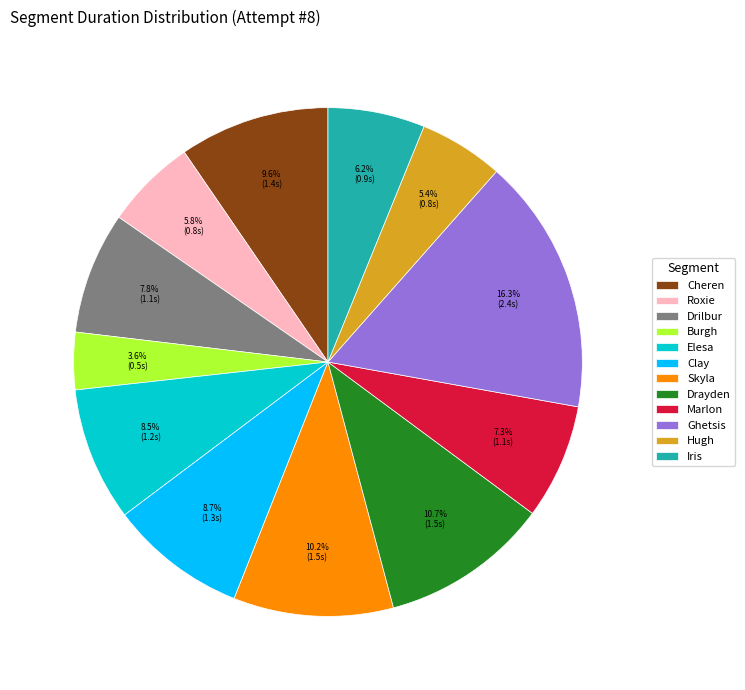

To the nearest percent, what portion does Ghetsis represent?

16%